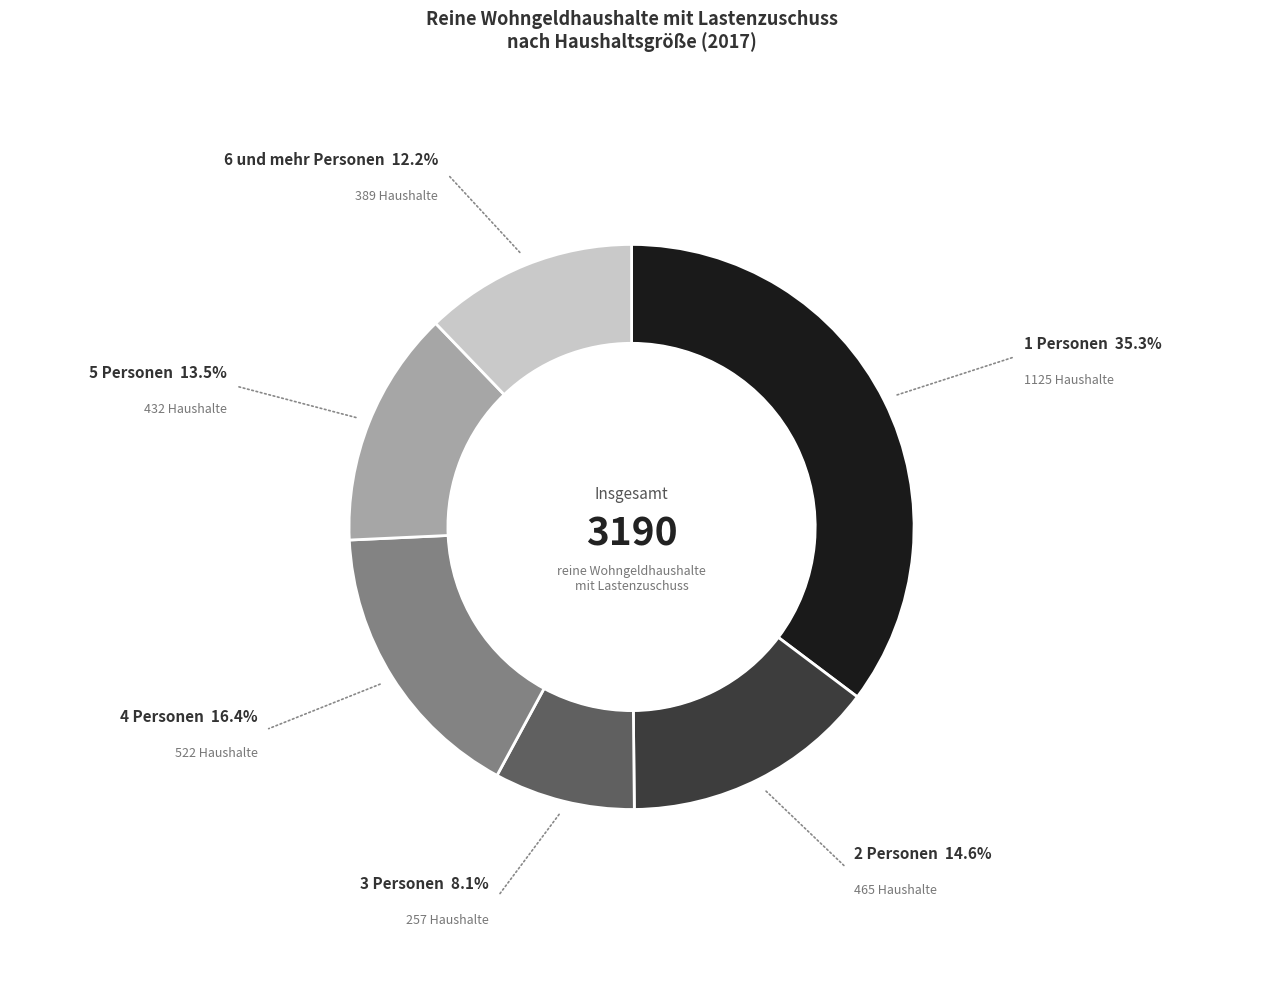

Do 2 and 3 together represent more than half of the pie?

No